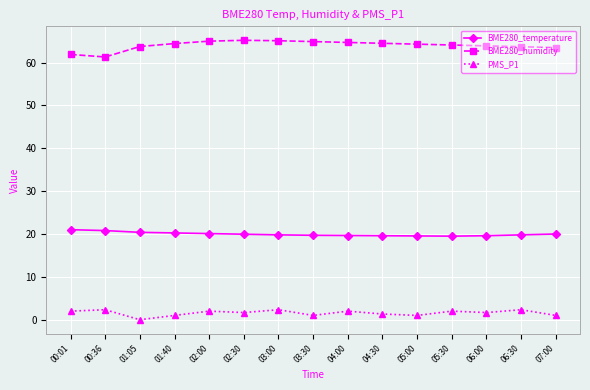

The BME280_humidity series shows 93.9 at 00:36. True or false?

False